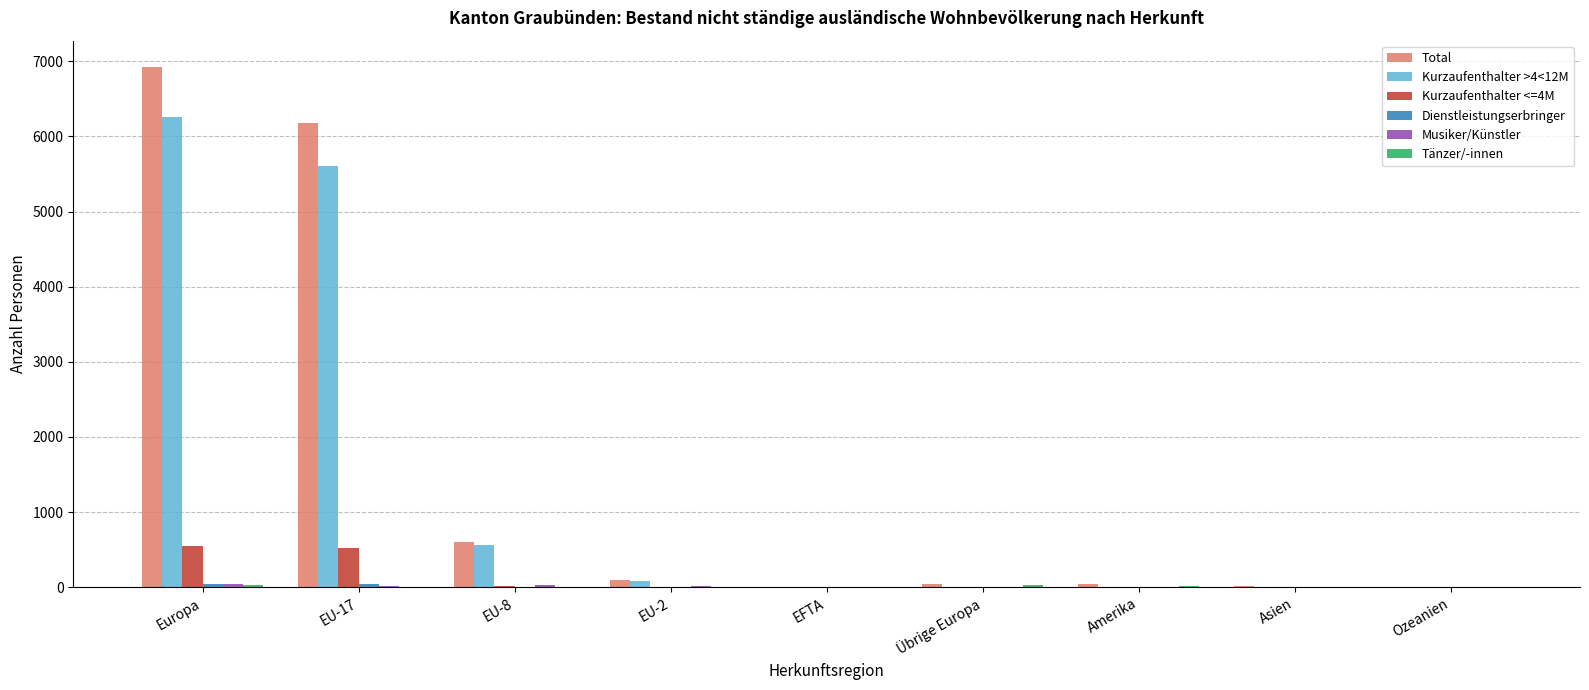

The value of Kurzaufenthalter >4<12M at EU-17 is 5605. True or false?

True